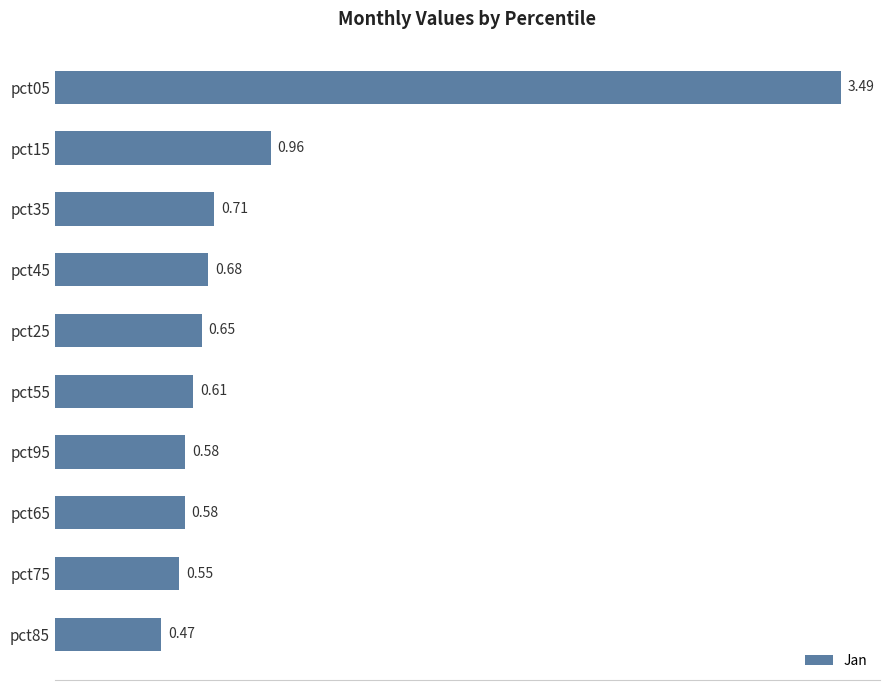

What is the sum of all values?

9.3